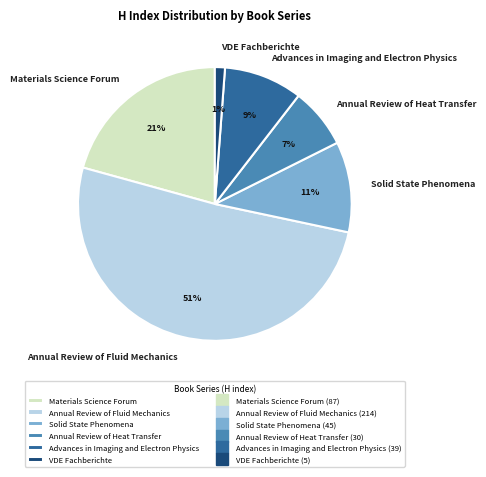

Which slice represents more than half of the pie?

Annual Review of Fluid Mechanics